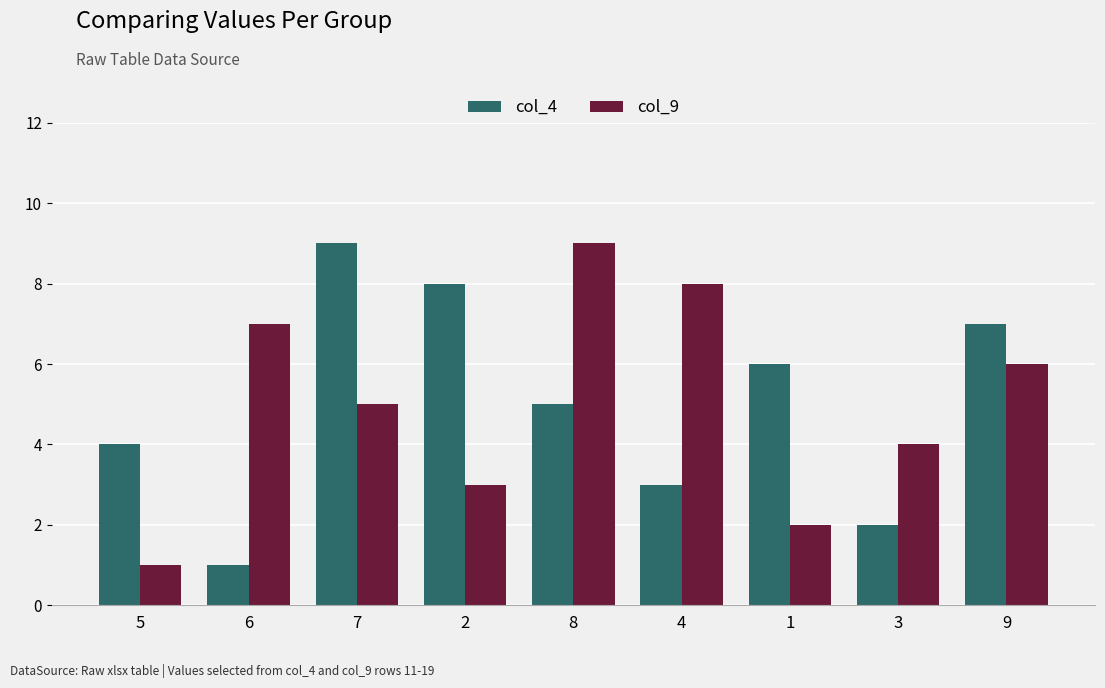

What are all the series names shown in the legend?

col_4, col_9